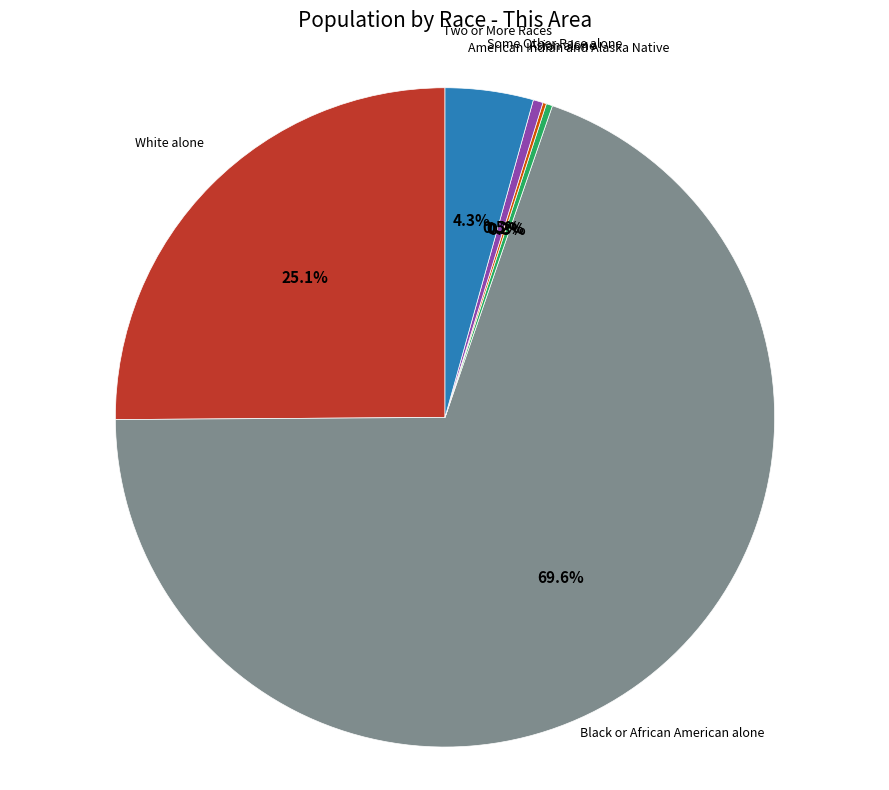

Does any single category account for the majority?

Yes